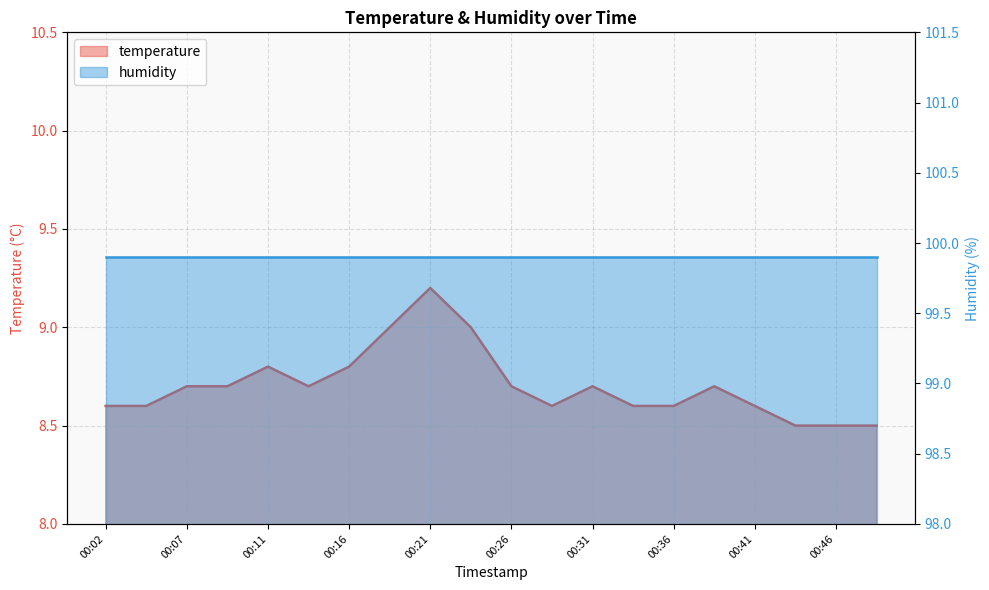

Rank the categories by value from lowest to highest.

00:43, 00:46, 00:48, 00:02, 00:04, 00:28, 00:34, 00:36, 00:41, 00:07, 00:09, 00:14, 00:26, 00:31, 00:39, 00:11, 00:16, 00:19, 00:24, 00:21